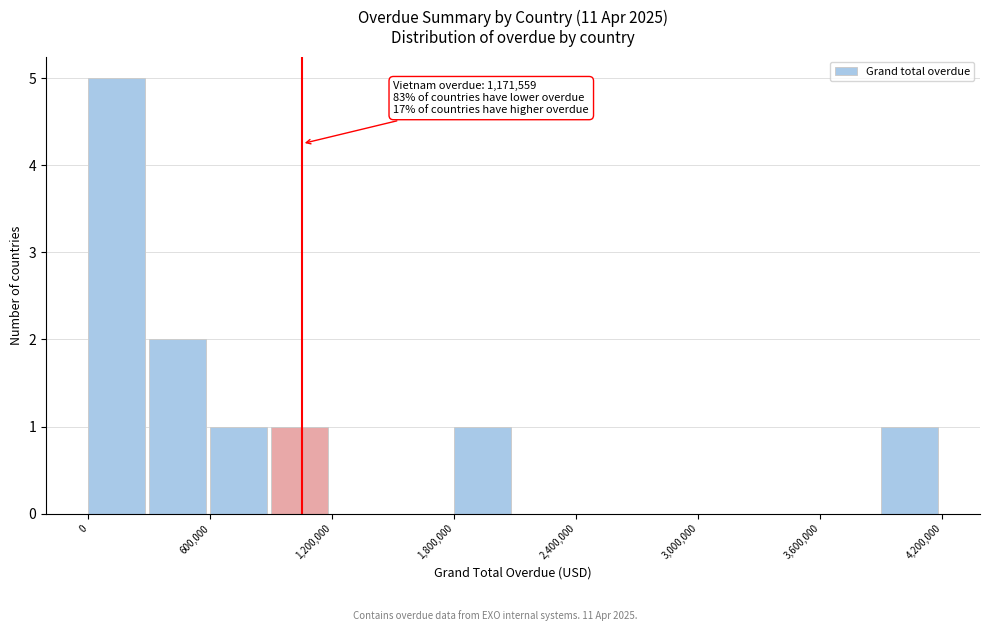

Read against the x-axis, roughly where is the centre of the tallest bar?

100000